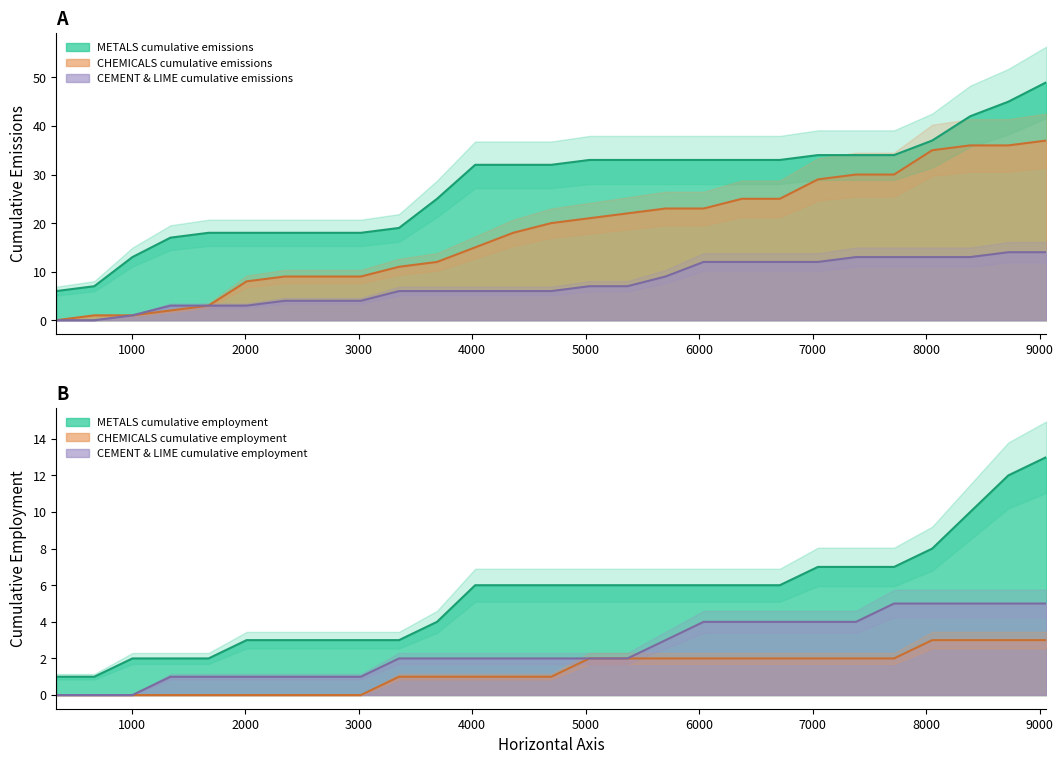

What is the value of the METALS cumulative employment point at the 5th from the left?

2